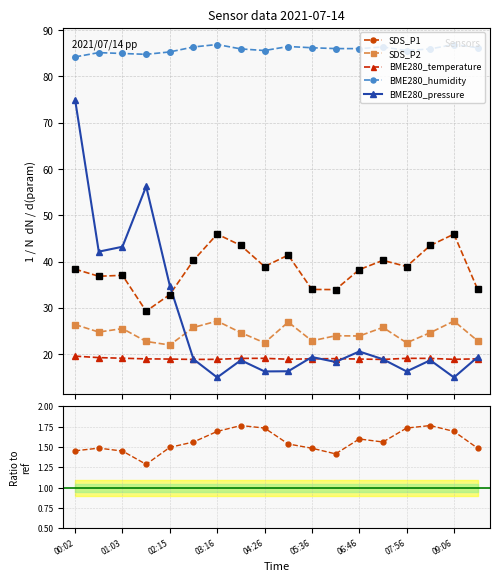

True or false: BME280_temperature has more than 0 interior local peaks.

True